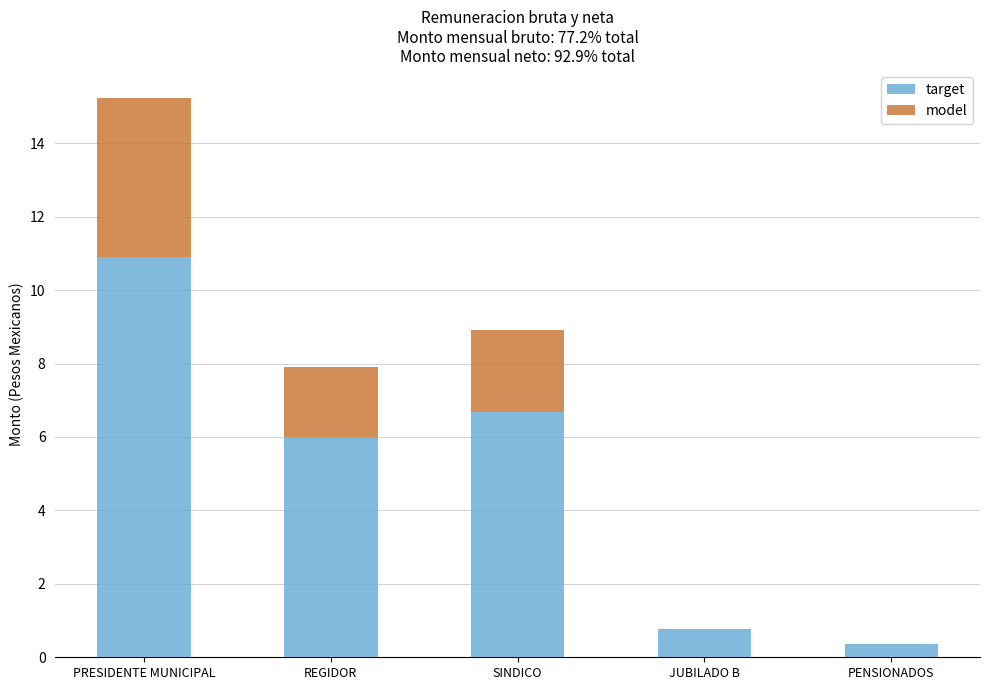

The value of target at JUBILADO B is 0.8. True or false?

True